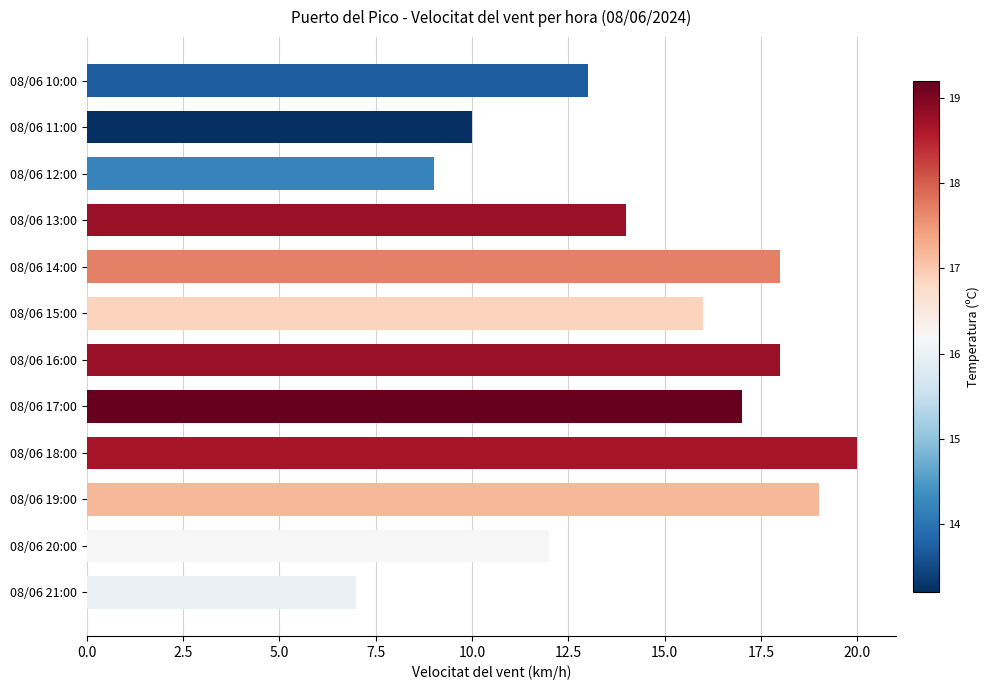

What is the difference between the maximum and minimum values?

13